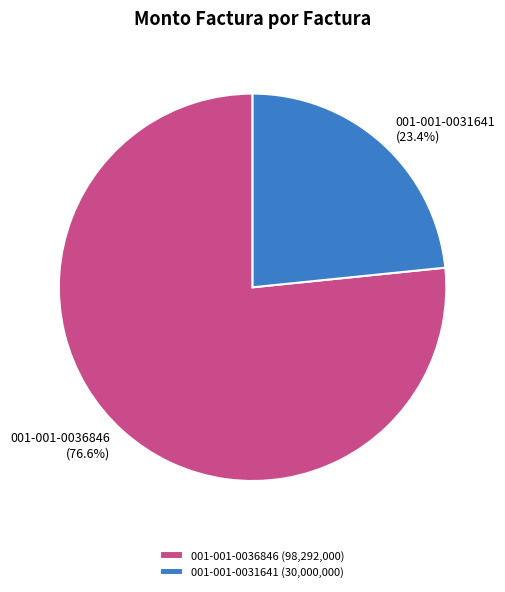

What is the ratio of the value at 001-001-0031641 to the value at 001-001-0036846?

0.3